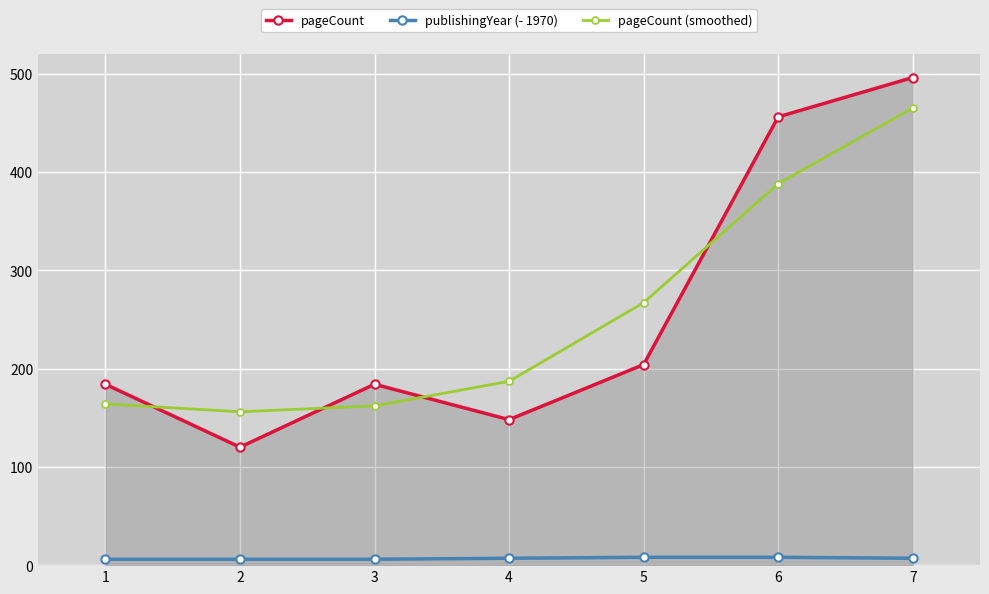

Rank the series by their maximum value, from highest to lowest.

pageCount, pageCount (smoothed), publishingYear (- 1970)